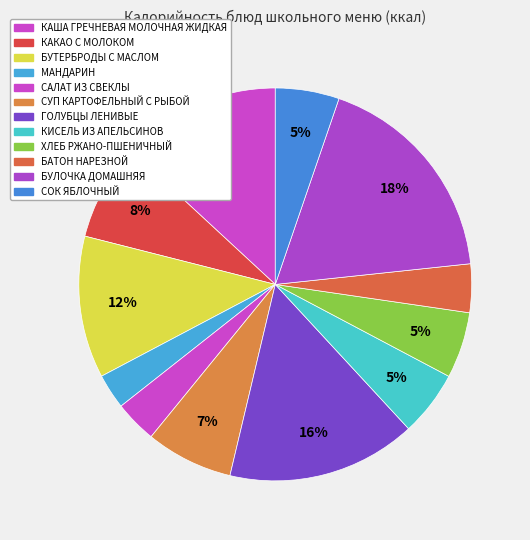

How much of the chart is everything except ГОЛУБЦЫ ЛЕНИВЫЕ?

84.4%